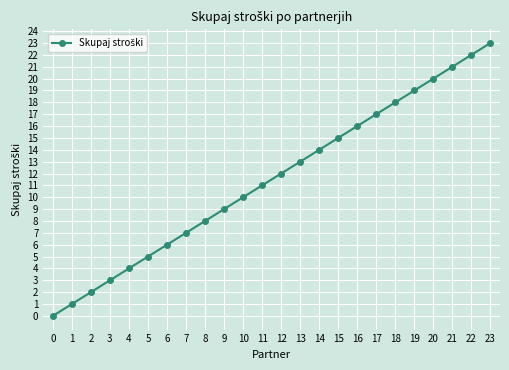

What is the sum of all values?

276